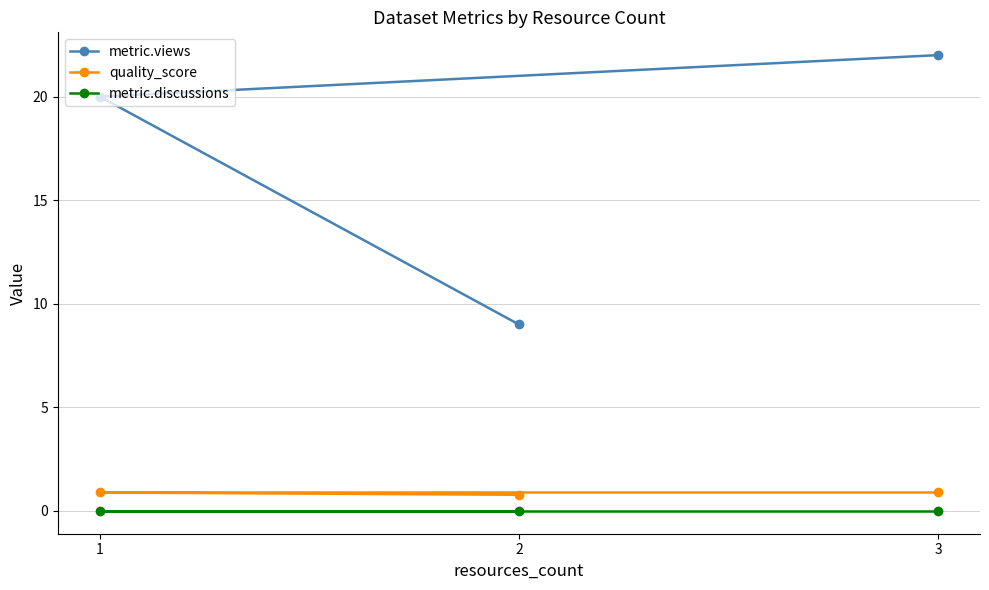

Is it true that metric.views equals 2.5 at 2?

False